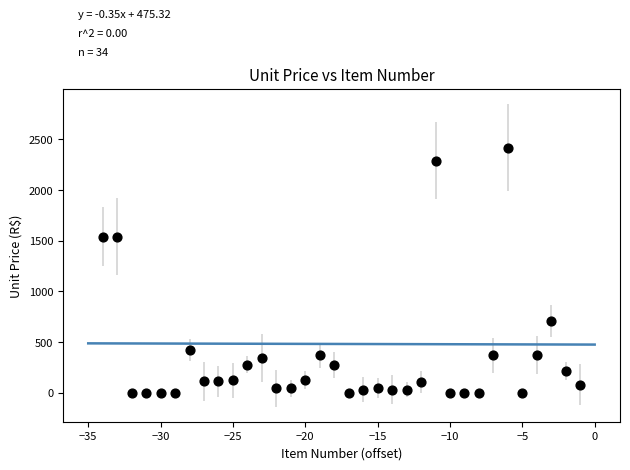

What is the range of X values (max minus min)?

33.0